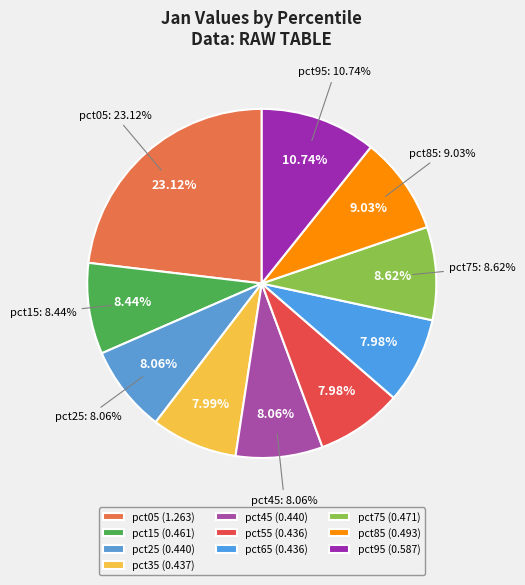

How many segments does this pie chart have?

10